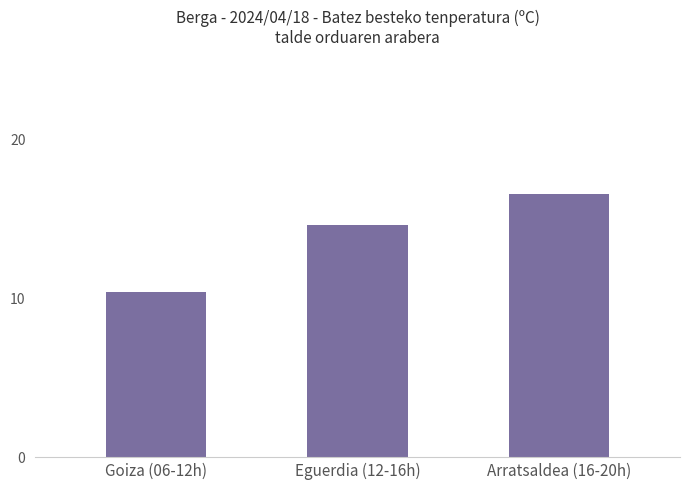

What is the value of the 3rd bar from the left?

16.5